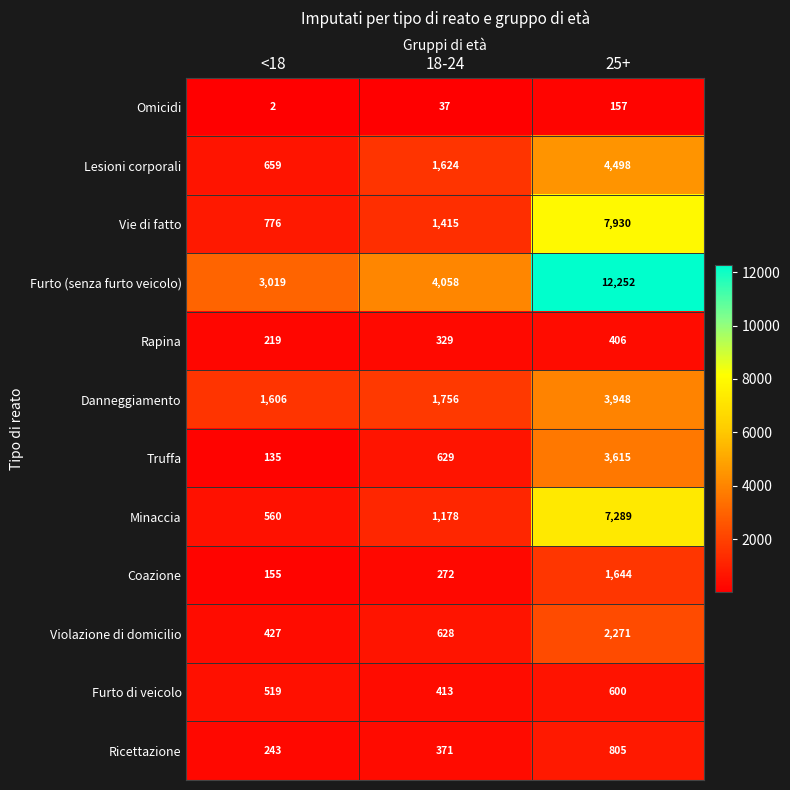

Is it true that Furto di veicolo equals 519 at <18?

True